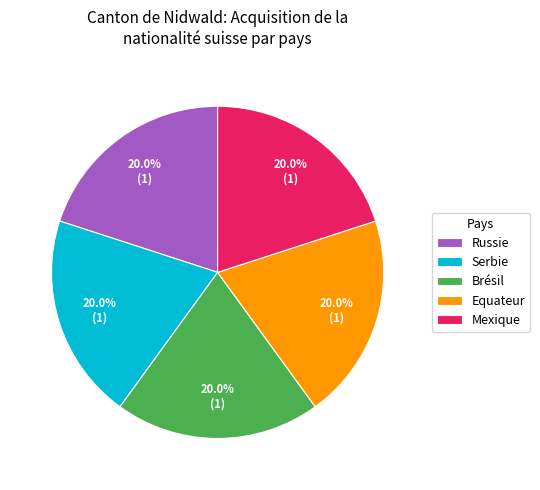

How many segments does this pie chart have?

5